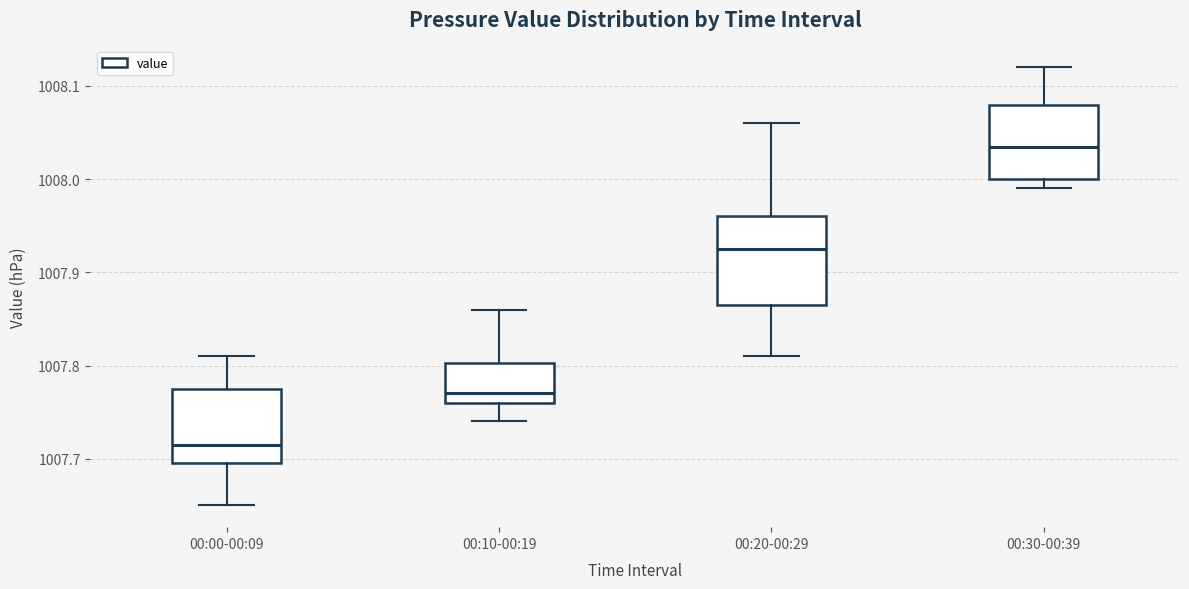

Reading left to right, read every box against the y-axis: the position of its median line, the range the box covers, and the ends of its whiskers. The values are not printed on the chart, so give them approximately, as read against the axis.

00:00-00:09: median 1007.72, box 1007.70 to 1007.78, whiskers 1007.65 to 1007.81
00:10-00:19: median 1007.77, box 1007.76 to 1007.80, whiskers 1007.74 to 1007.86
00:20-00:29: median 1007.93, box 1007.87 to 1007.96, whiskers 1007.81 to 1008.06
00:30-00:39: median 1008.04, box 1008.00 to 1008.08, whiskers 1007.99 to 1008.12